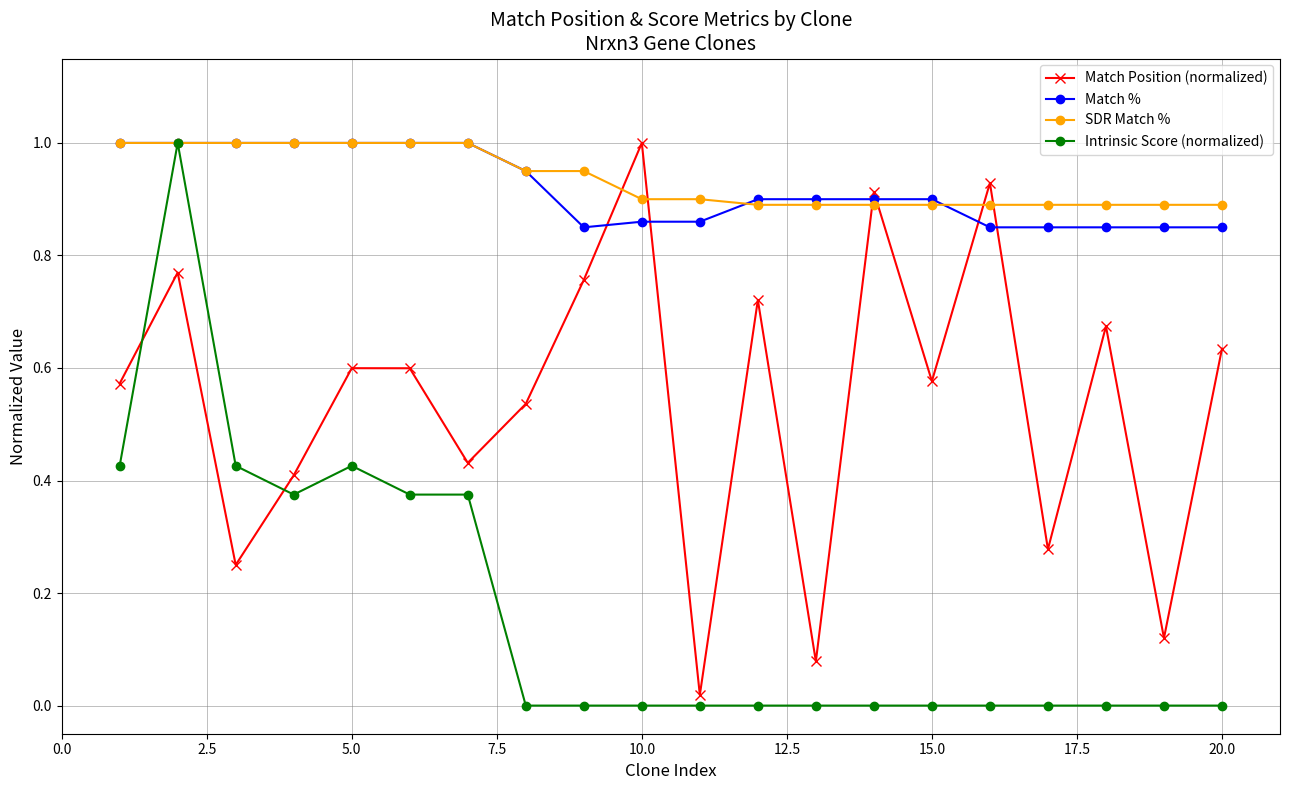

Which series has the largest range (max minus min)?

Intrinsic Score (normalized)